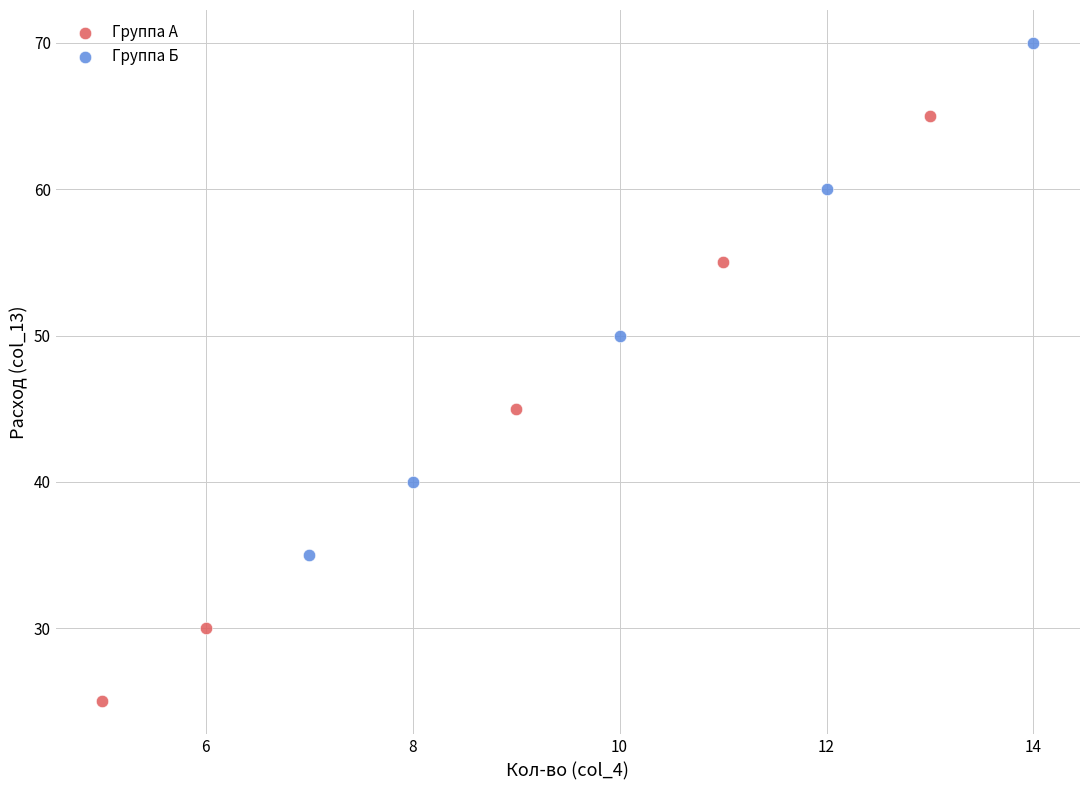

Which series contains the highest Y value?

Группа Б